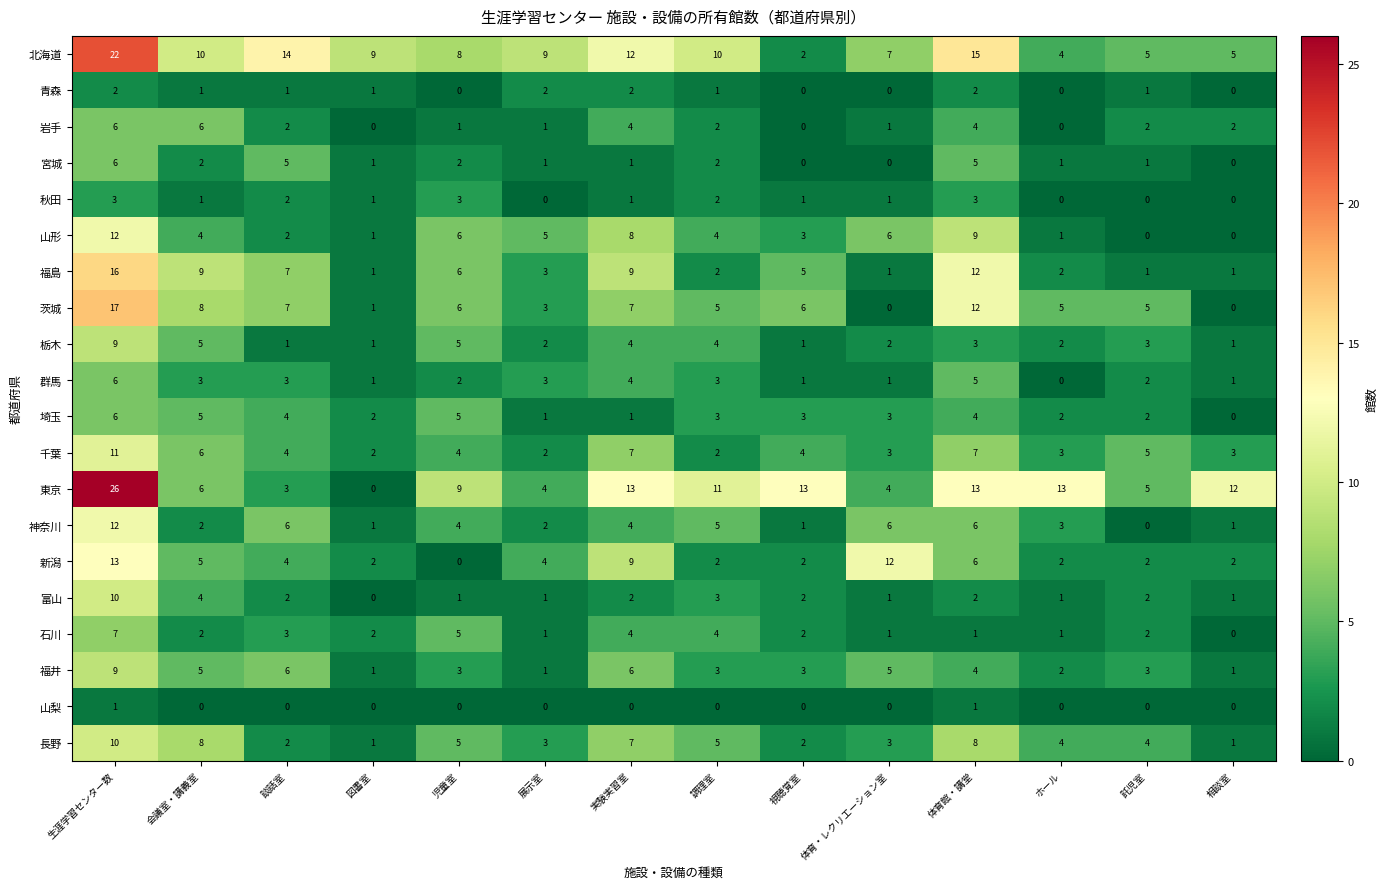

What is the total value across all series at 生涯学習センター数?

204